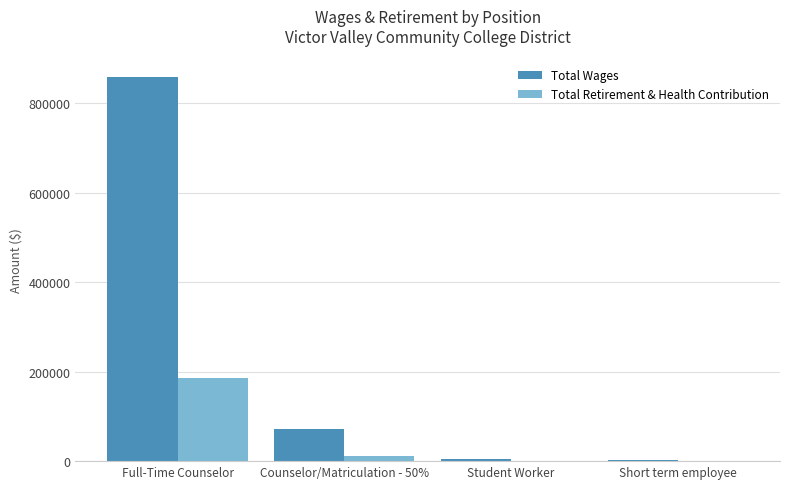

At which category is the sum across all series the highest?

Full-Time Counselor